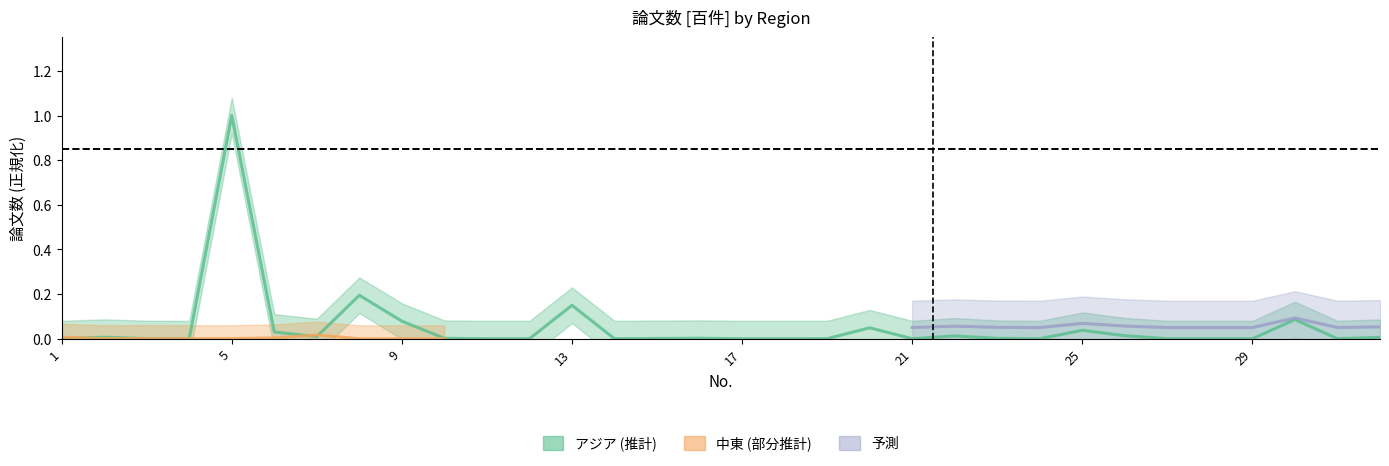

True or false: the data shows 0.0 at 22.

True